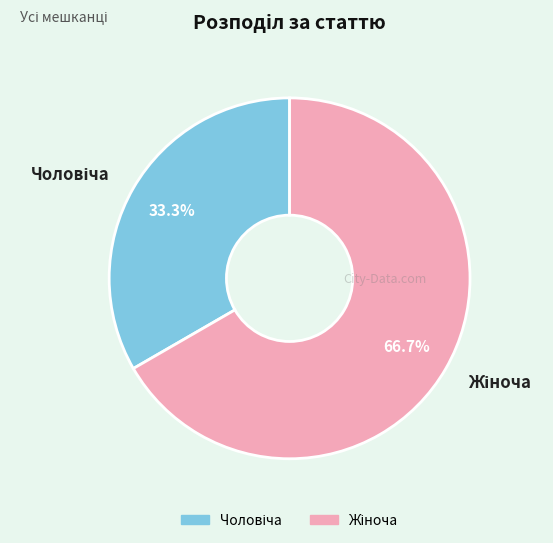

Does any single category account for the majority?

Yes